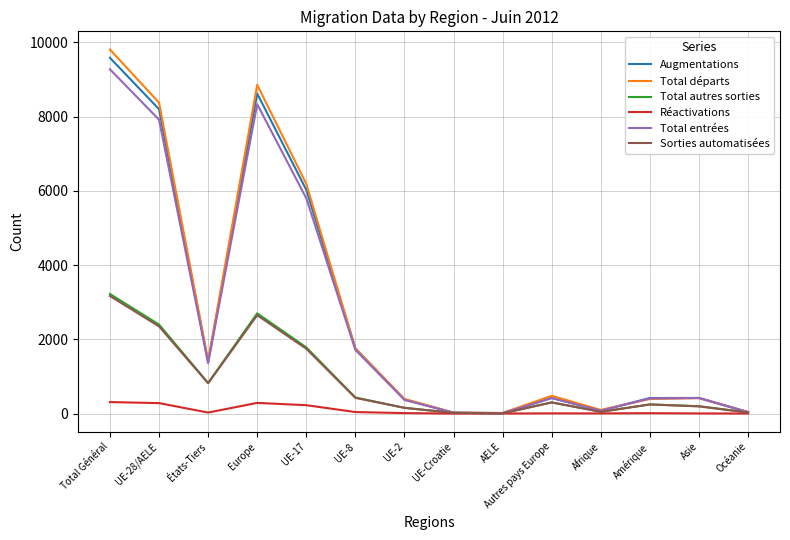

Is it true that Augmentations equals 3917 at Europe?

False